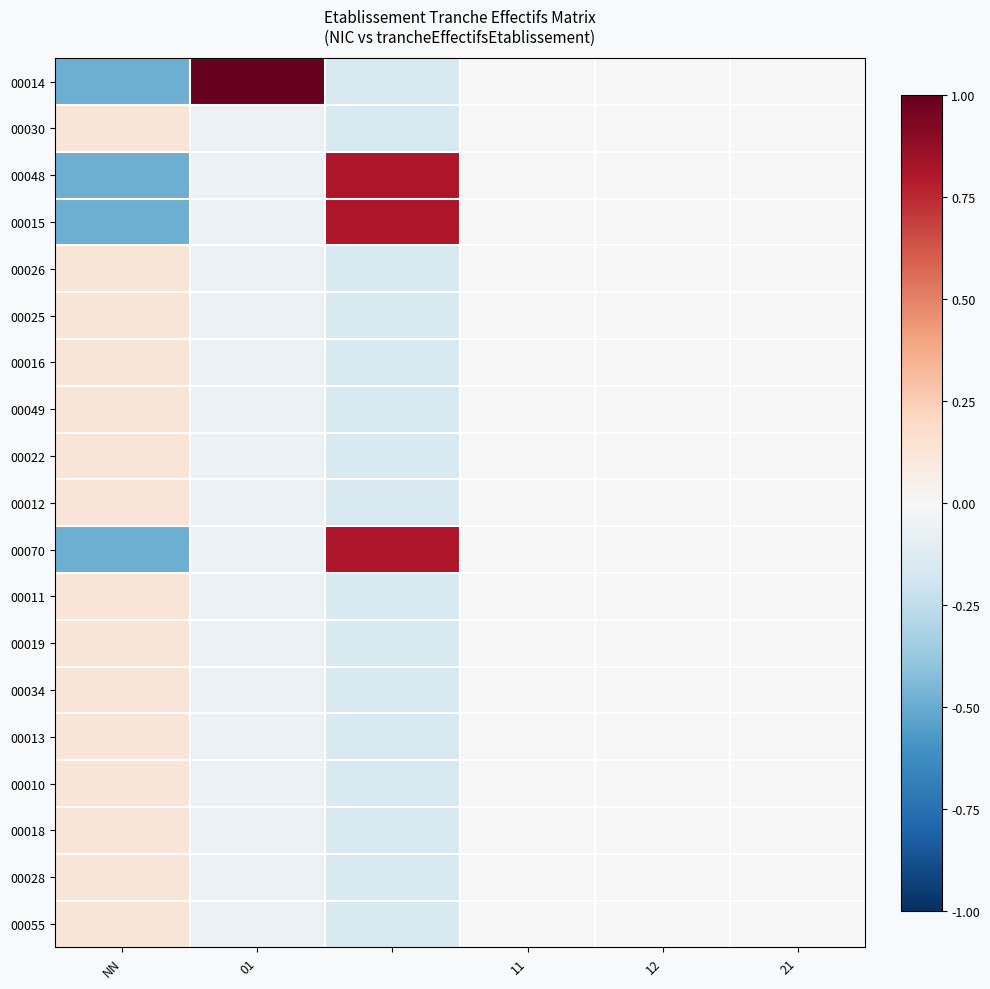

Reading left to right, transcribe all the data shown in this chart.

00014: -0.5	1.0	-0.2	0.0	0.0	0.0
00030: 0.1	-0.1	-0.2	0.0	0.0	0.0
00048: -0.5	-0.1	0.8	0.0	0.0	0.0
00015: -0.5	-0.1	0.8	0.0	0.0	0.0
00026: 0.1	-0.1	-0.2	0.0	0.0	0.0
00025: 0.1	-0.1	-0.2	0.0	0.0	0.0
00016: 0.1	-0.1	-0.2	0.0	0.0	0.0
00049: 0.1	-0.1	-0.2	0.0	0.0	0.0
00022: 0.1	-0.1	-0.2	0.0	0.0	0.0
00012: 0.1	-0.1	-0.2	0.0	0.0	0.0
00070: -0.5	-0.1	0.8	0.0	0.0	0.0
00011: 0.1	-0.1	-0.2	0.0	0.0	0.0
00019: 0.1	-0.1	-0.2	0.0	0.0	0.0
00034: 0.1	-0.1	-0.2	0.0	0.0	0.0
00013: 0.1	-0.1	-0.2	0.0	0.0	0.0
00010: 0.1	-0.1	-0.2	0.0	0.0	0.0
00018: 0.1	-0.1	-0.2	0.0	0.0	0.0
00028: 0.1	-0.1	-0.2	0.0	0.0	0.0
00055: 0.1	-0.1	-0.2	0.0	0.0	0.0